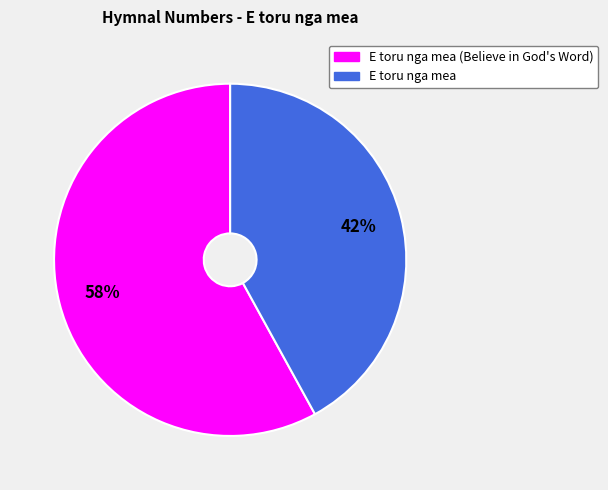

What is the majority slice?

E toru nga mea (Believe in God's Word)